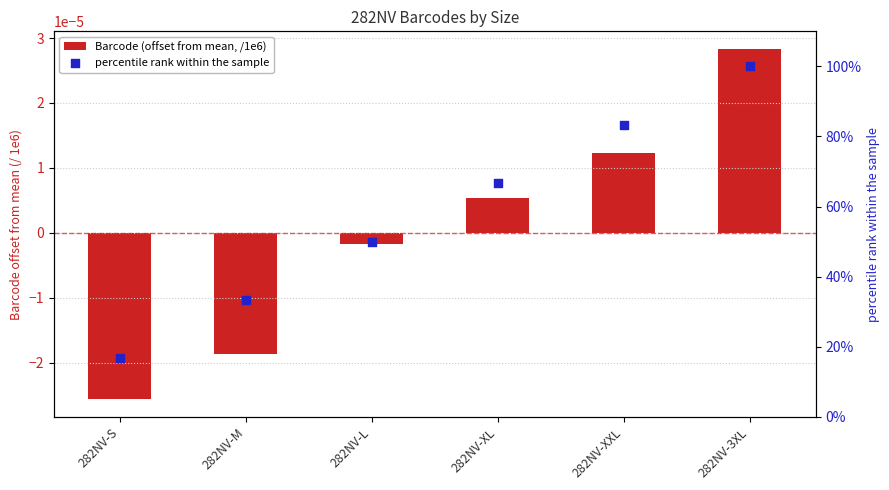

What are all the series names shown in the legend?

Barcode (offset from mean, /1e6), percentile rank within the sample